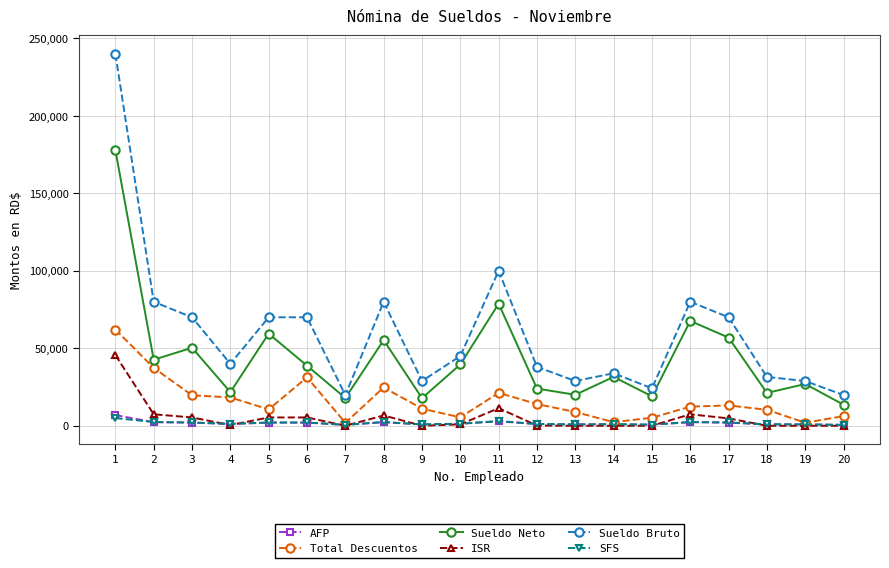

The Sueldo Bruto series shows 35477.9 at 3. True or false?

False